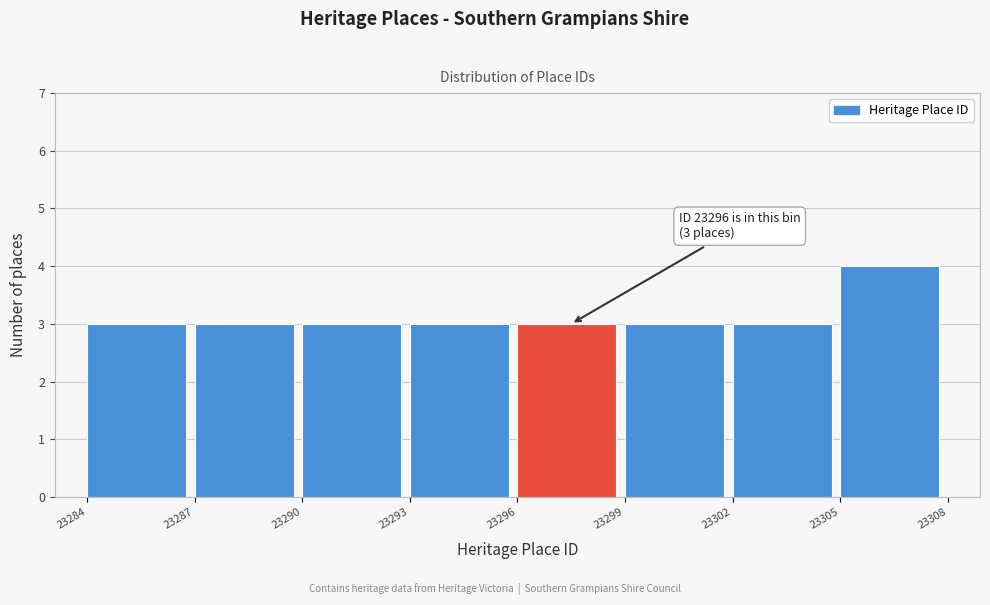

Which range on the x-axis has the tallest bar?

23305 to 23308